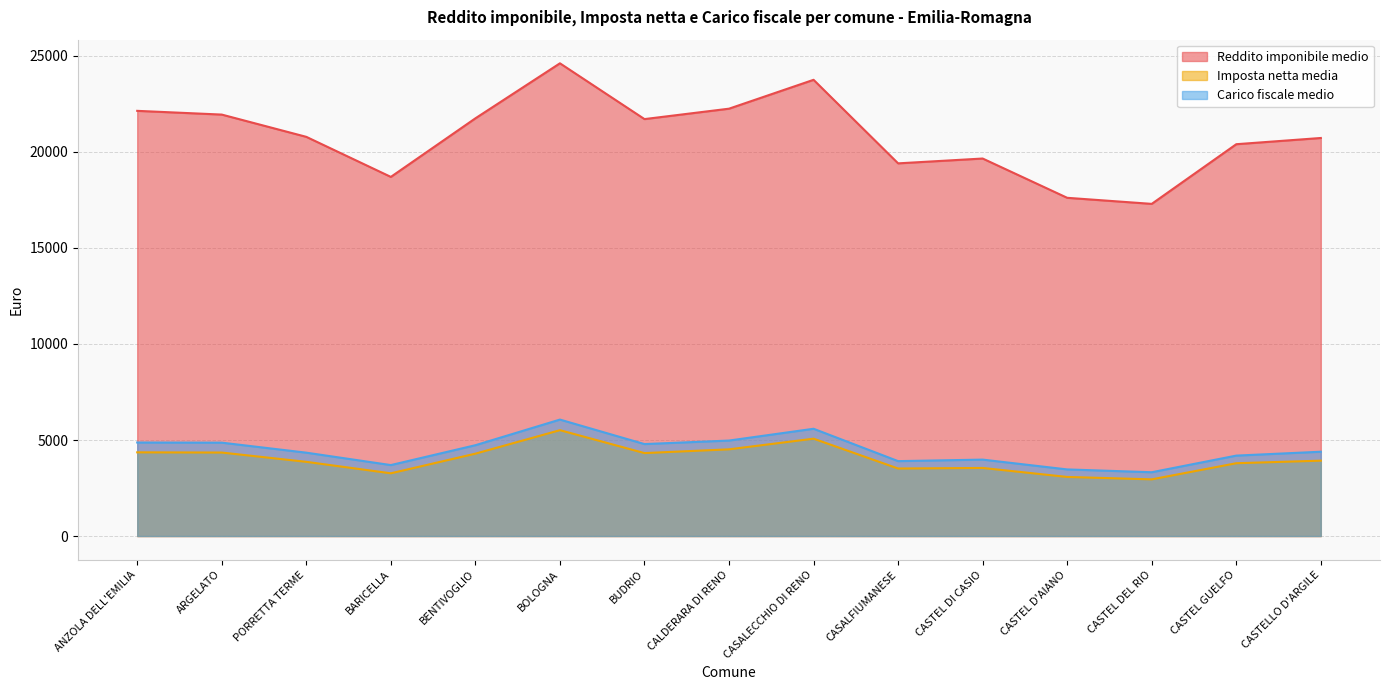

Does the chart have visible grid lines?

Yes